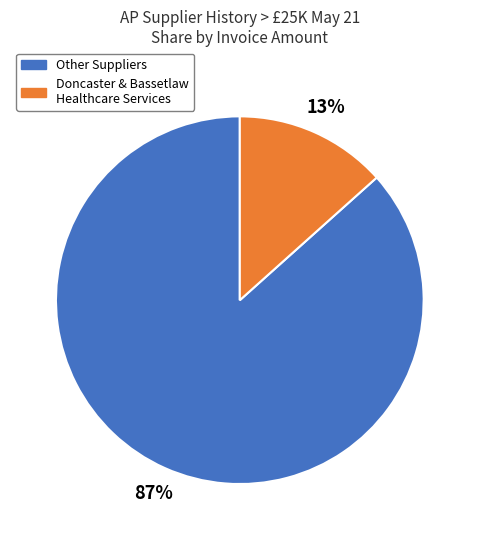

Is there any slice that represents more than half of the pie?

Yes